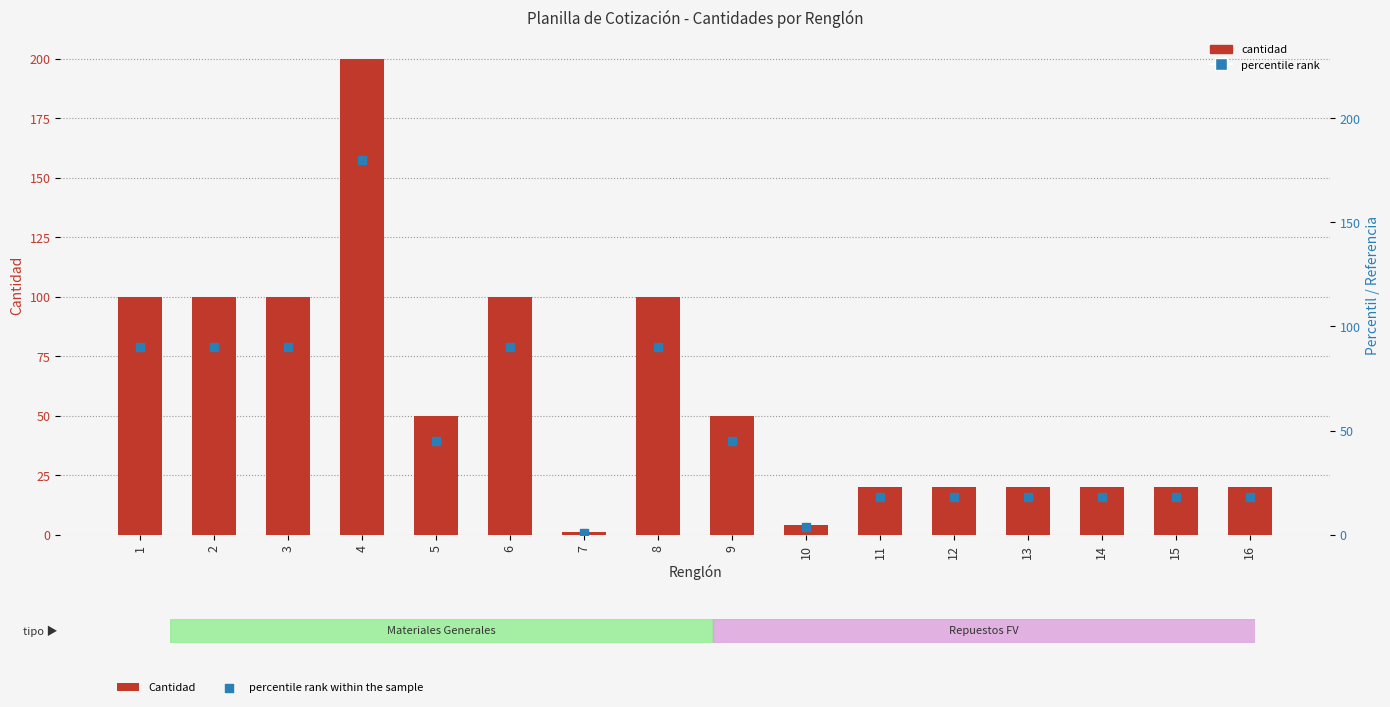

Which series reaches the maximum Y coordinate?

Cantidad